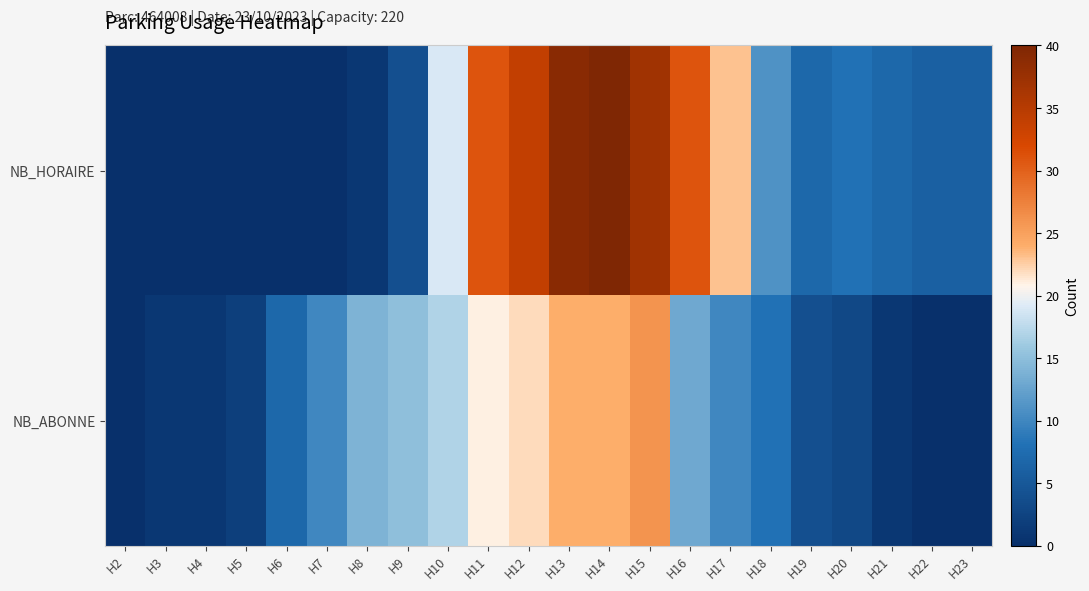

Which label corresponds to the largest value in the chart?

H14